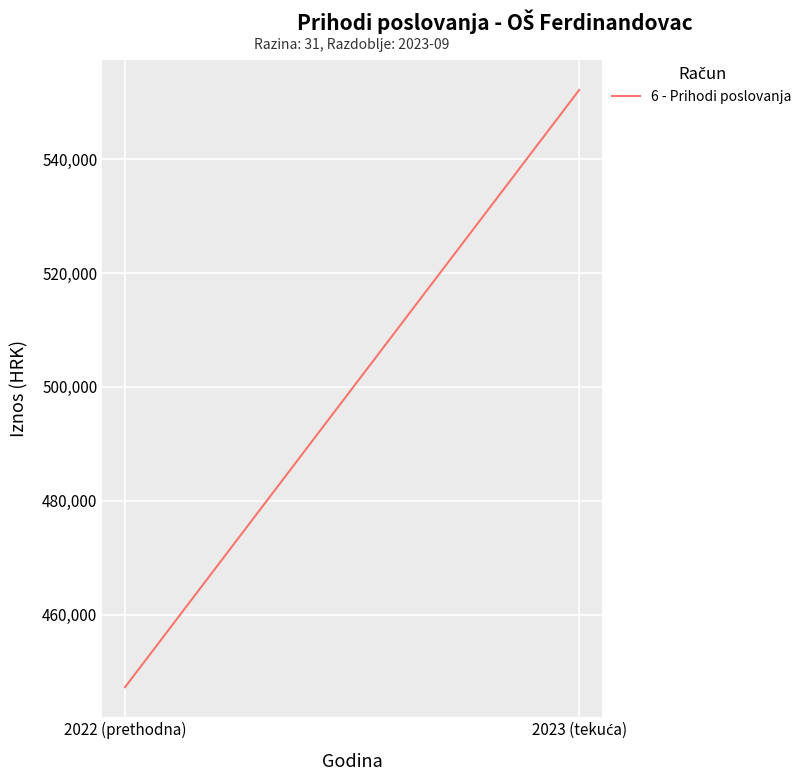

What is the label of the 2nd point from the left?

2023 (tekuća)